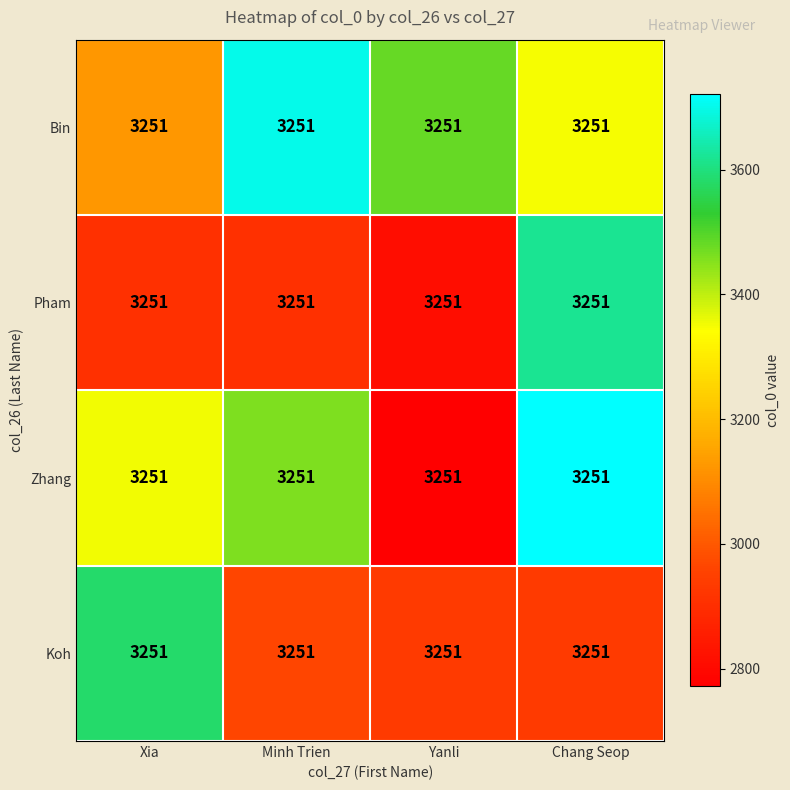

At which label does Koh reach its peak?

Xia